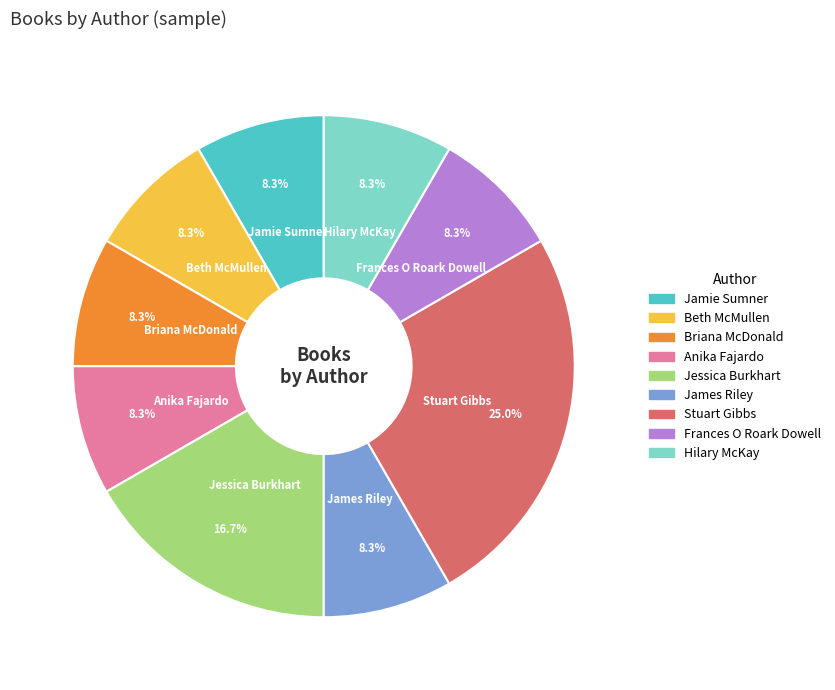

Is it true that James Riley is 20% of the pie?

False